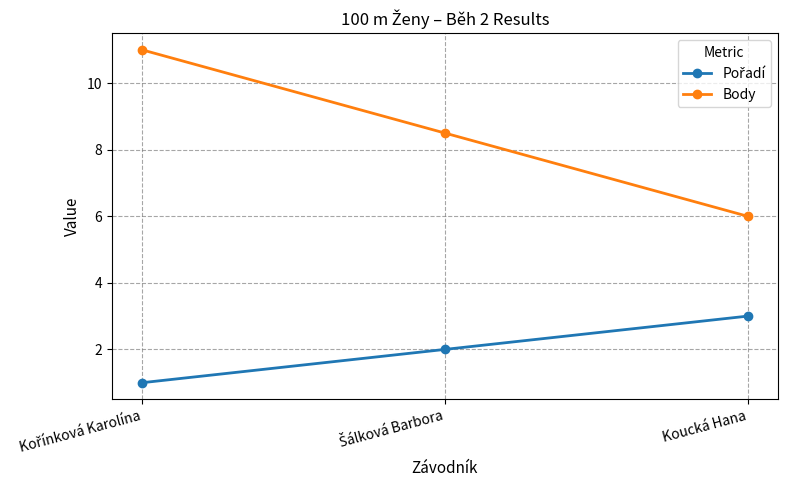

Which series has the largest range (max minus min)?

Body